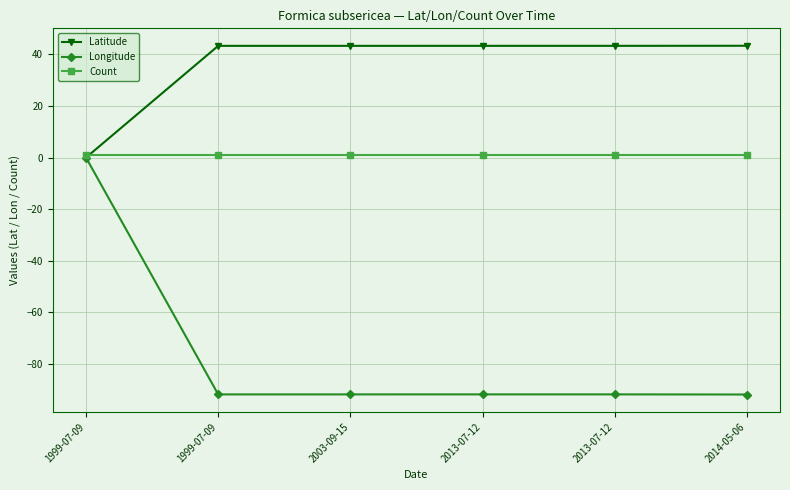

Reading right to left, extract all data points from this chart.

Latitude: 43.3	43.3	43.3	43.3	43.3	0.0
Longitude: -91.8	-91.8	-91.8	-91.8	-91.8	0.0
Count: 1.0	1.0	1.0	1.0	1.0	1.0